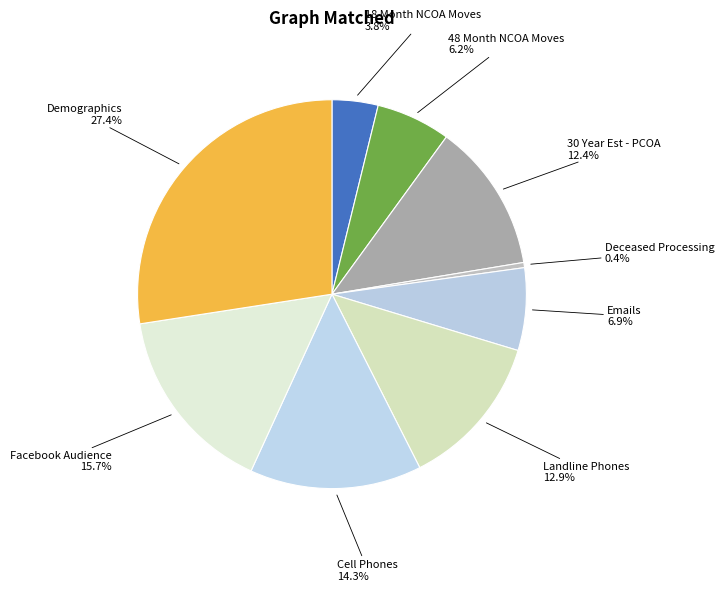

The 30 Year Est - PCOA slice represents 18% of the pie. True or false?

False